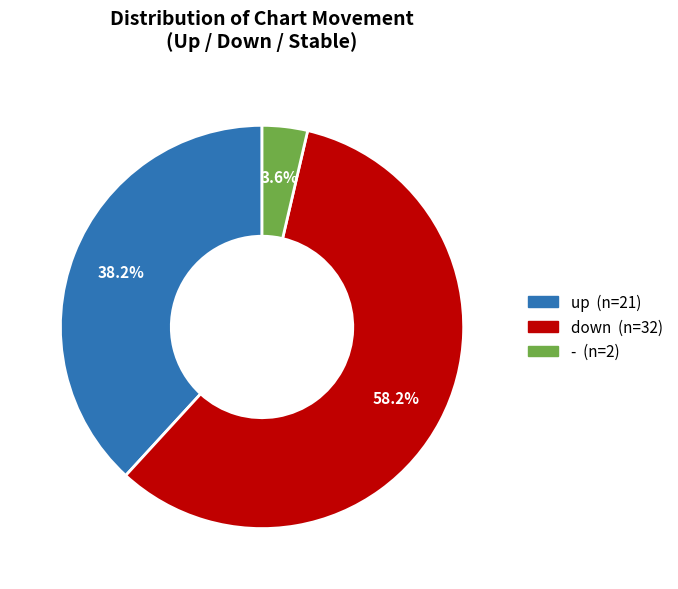

Which category accounts for the majority?

down